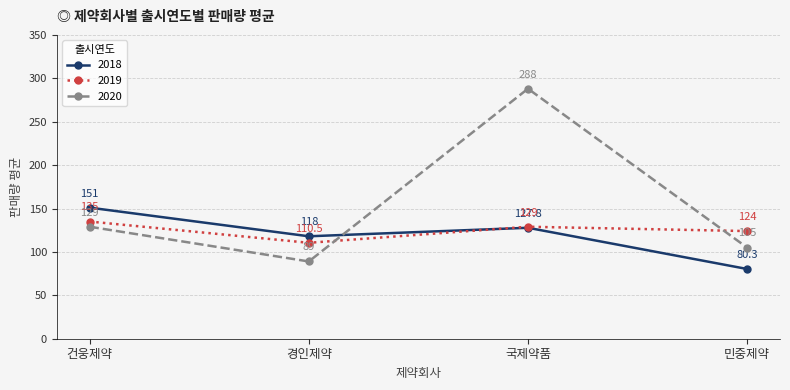

What is the difference between the 2018 values at 민중제약 and 국제약품?

47.5